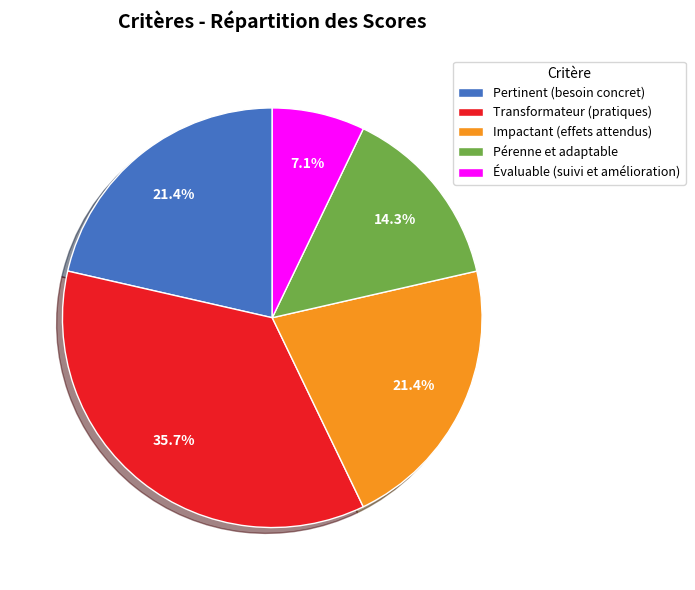

What is the total percentage of Pérenne et adaptable and Impactant (effets attendus)?

35.7%